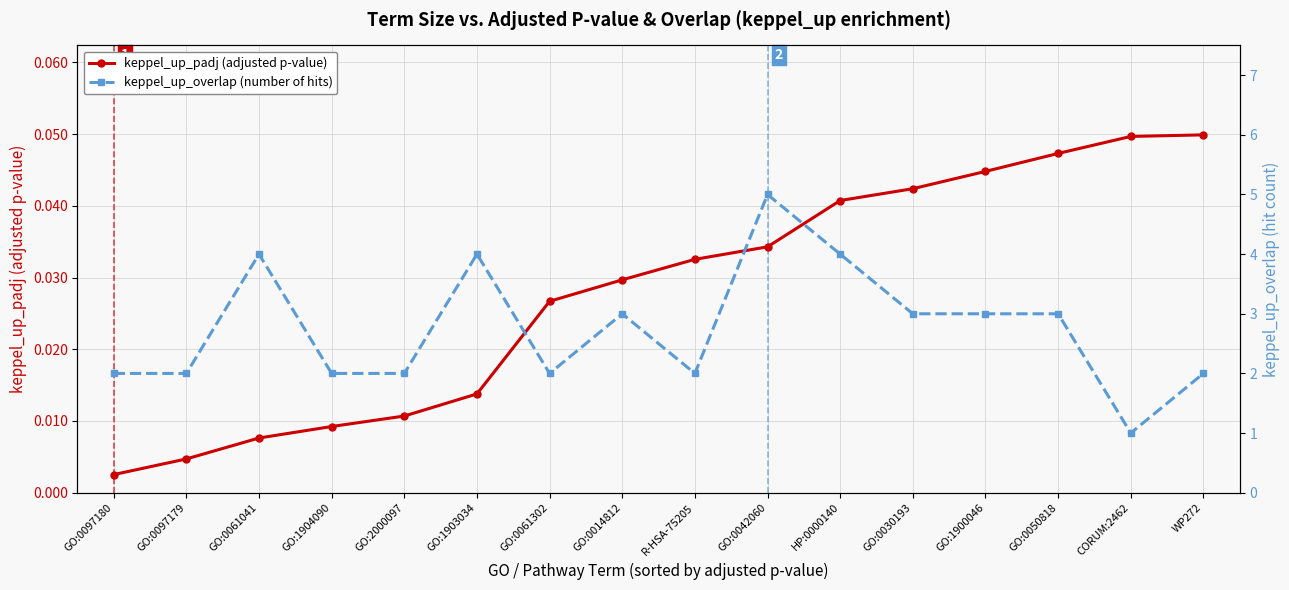

The keppel_up_padj series shows 0.0 at GO:0050818. True or false?

False